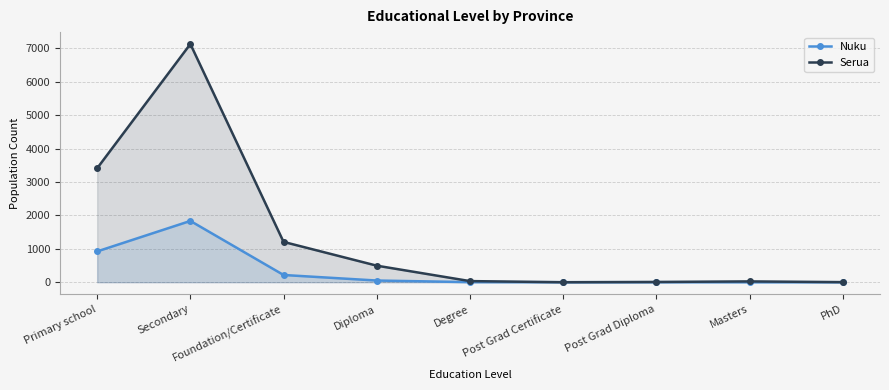

Where is Nuku nearest to the value 918?

Primary school